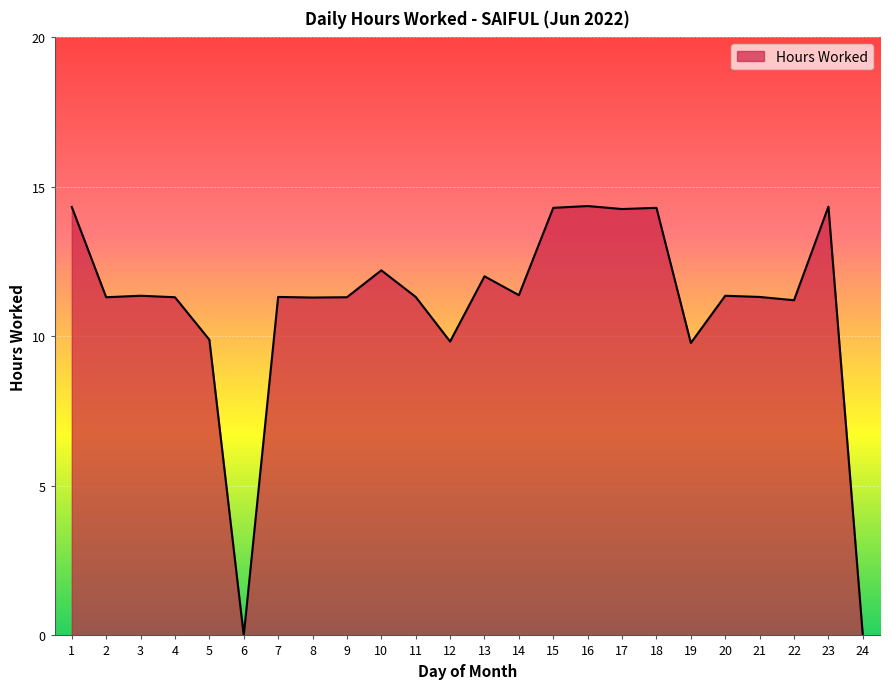

Between 10 and 3, which is larger?

10